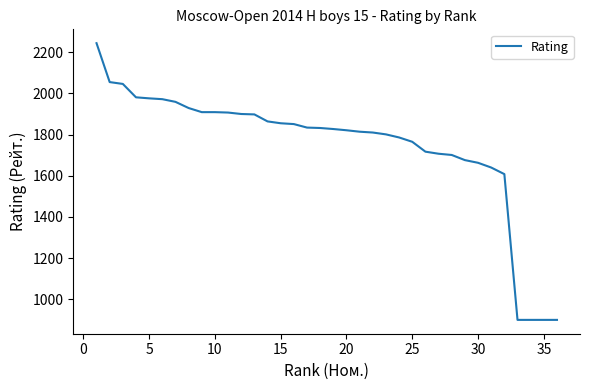

What is the minimum value shown in the chart?

900